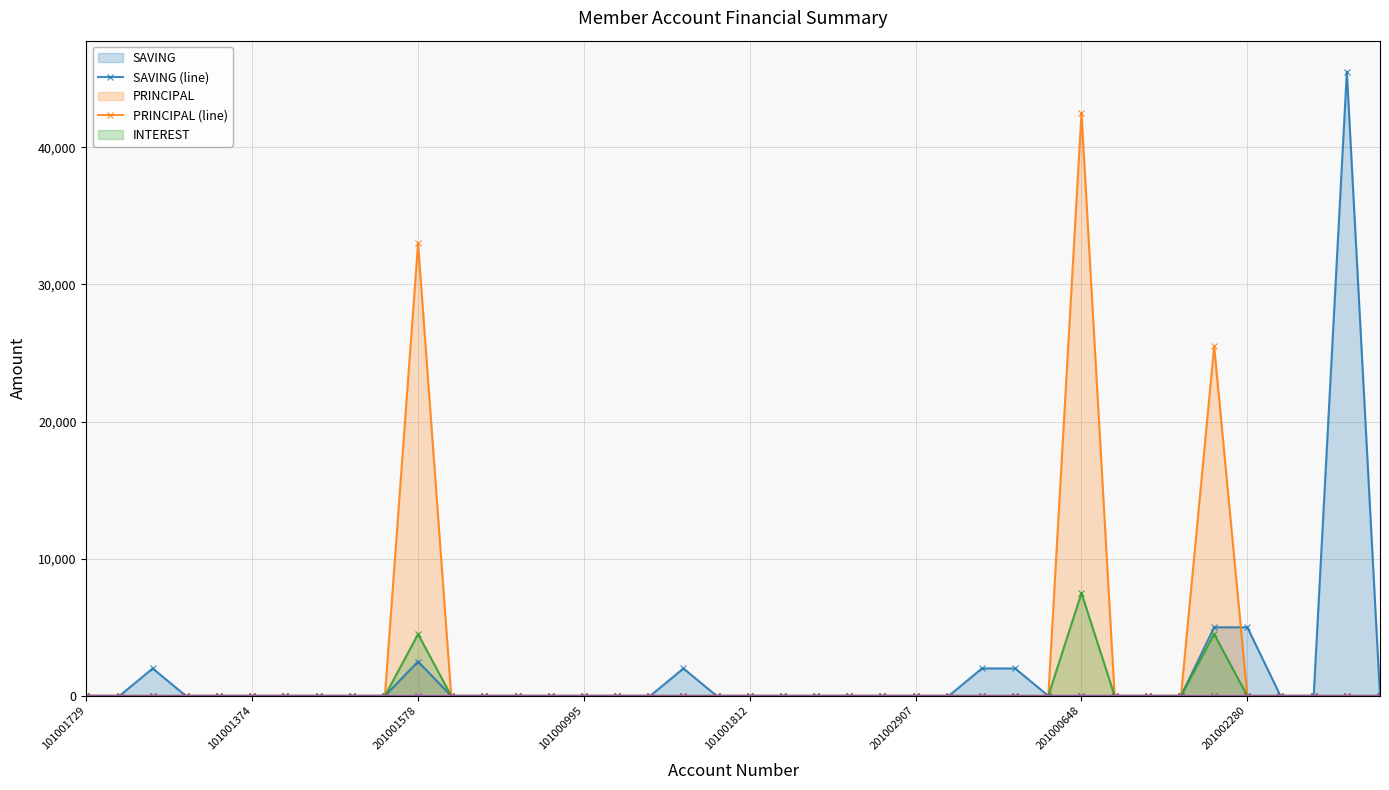

Is it true that INTEREST (line) equals 0 at 32?

True